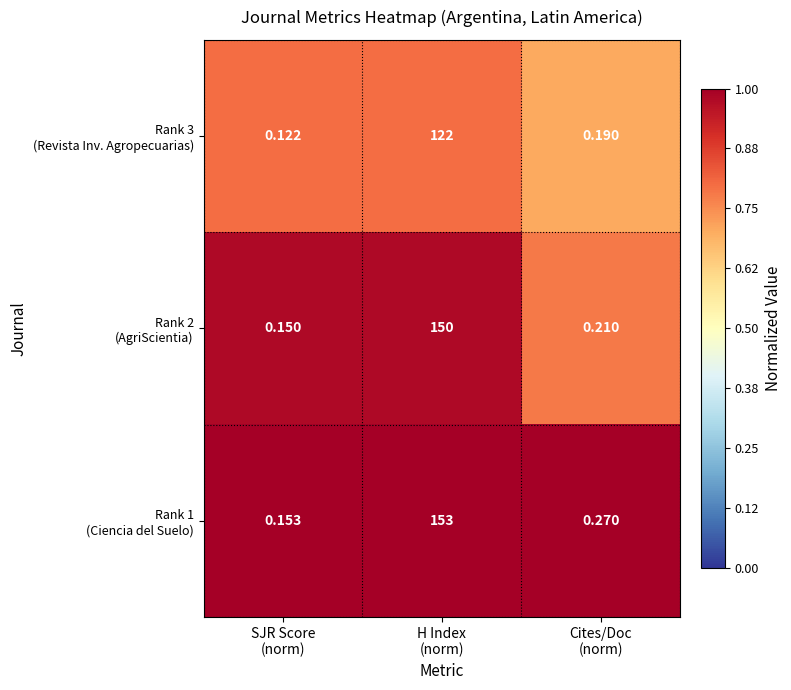

Count the number of data series in this chart.

3